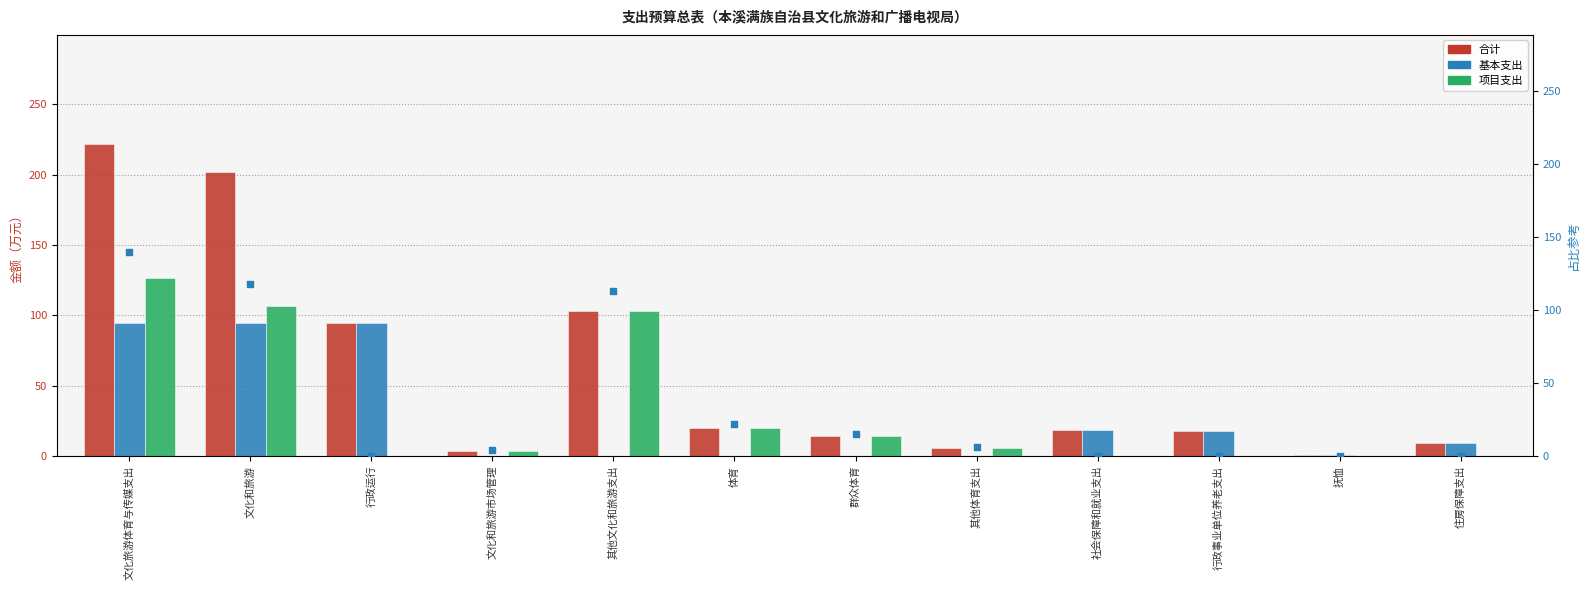

What are all the series names shown in the legend?

合计, 基本支出, 项目支出, 项目支出（点）